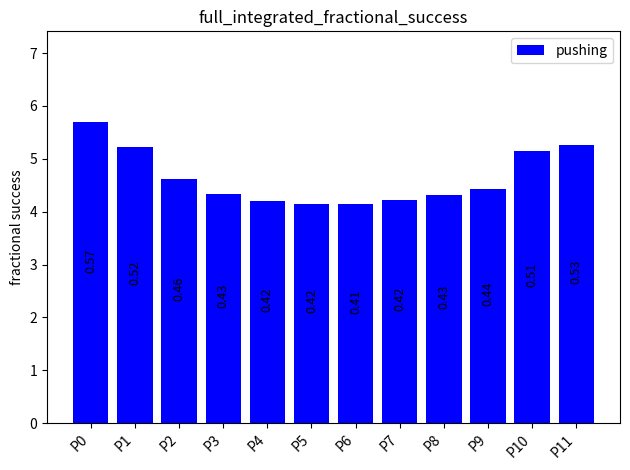

How many bars are there in total?

12